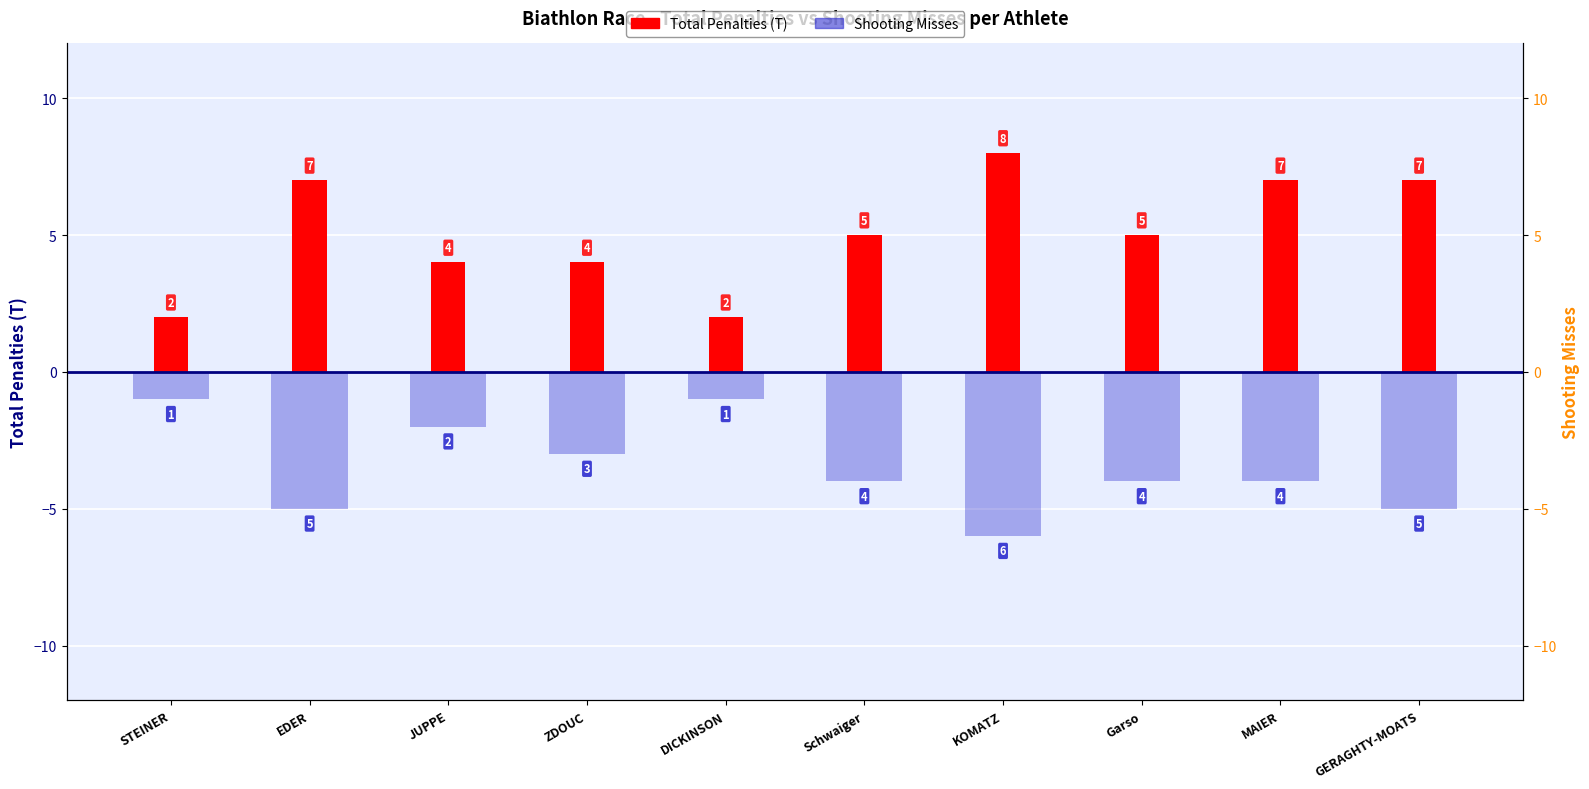

The value of Shooting Misses at JUPPE is -2. True or false?

True